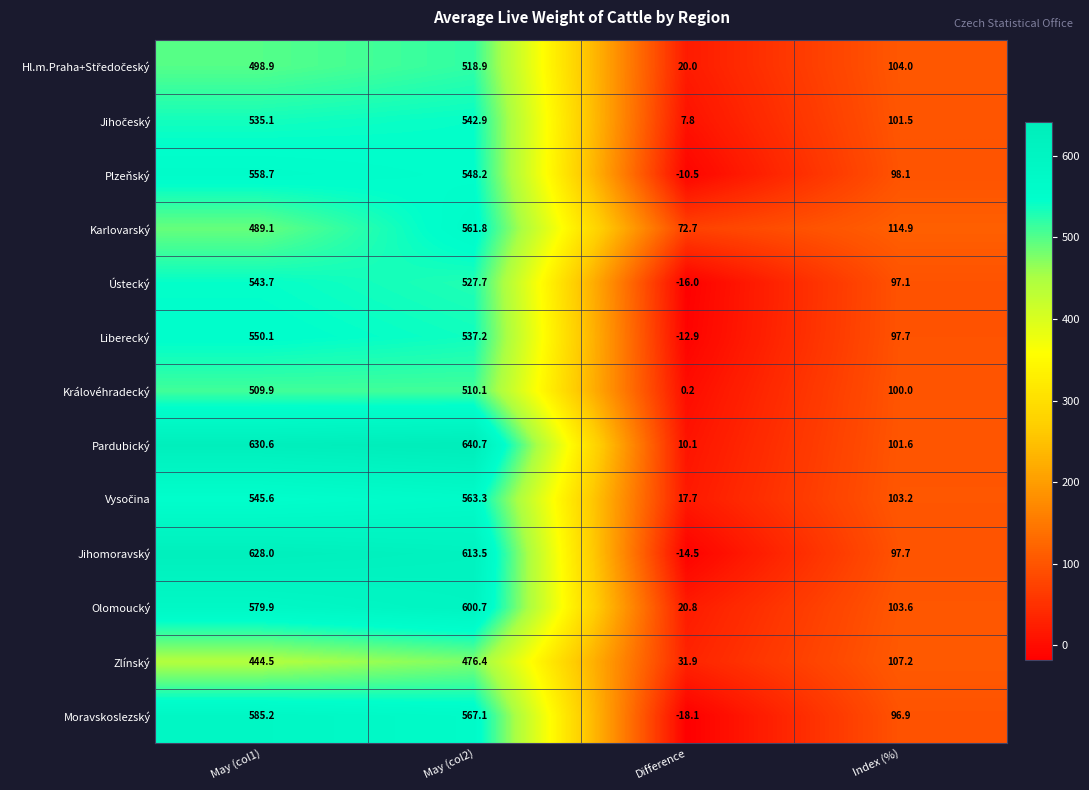

Read the Jihomoravský value at Index (%).

97.7